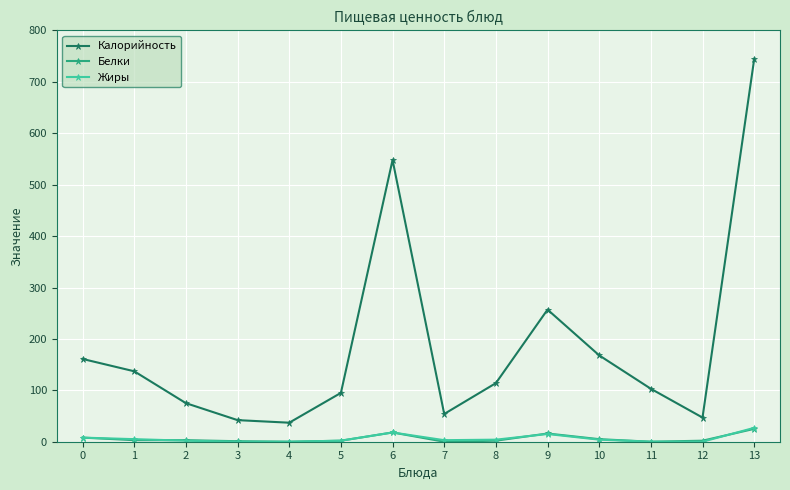

The value of Калорийность at 7 is 54.0. True or false?

True